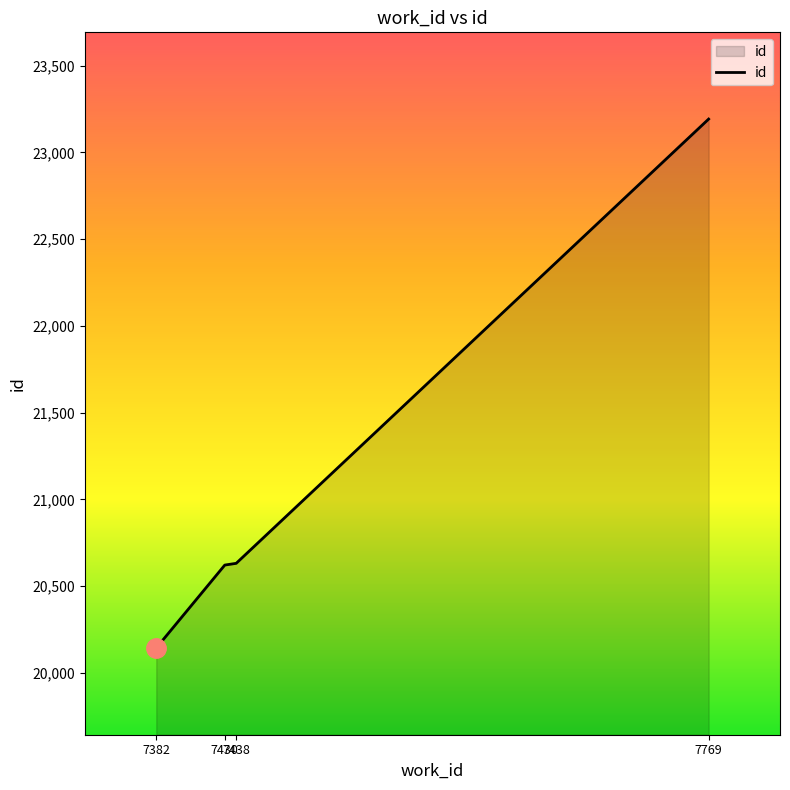

What is the difference between the maximum and minimum values?

3049